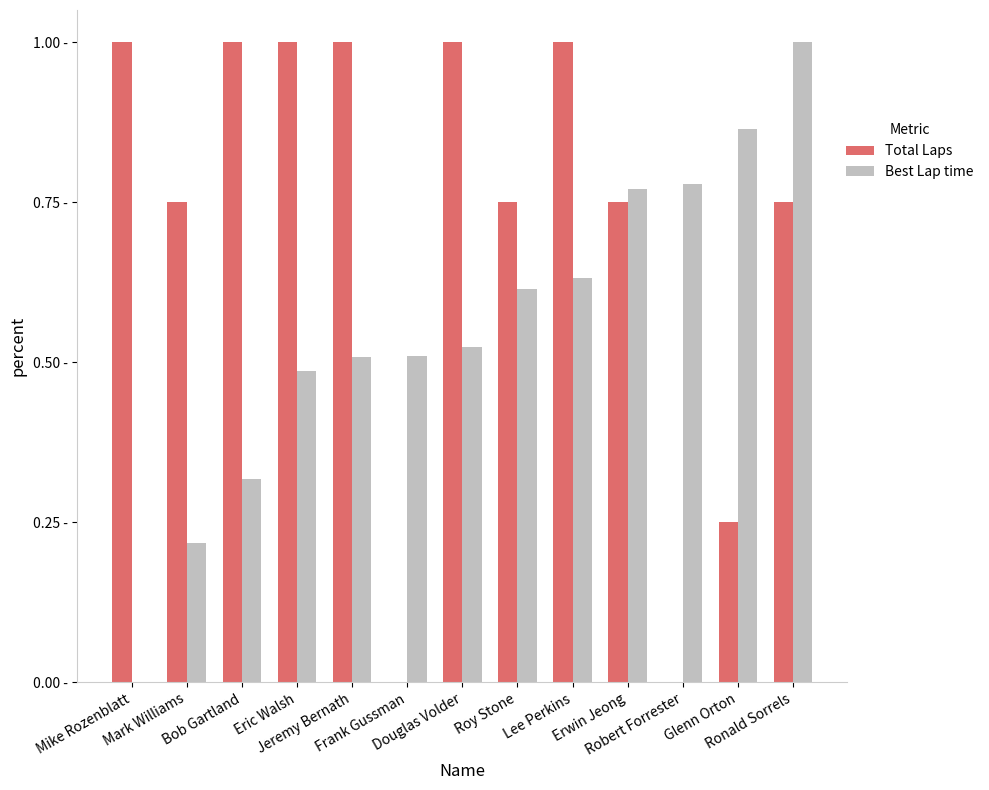

Between Bob Gartland and Glenn Orton, which series saw the biggest shift?

Total Laps